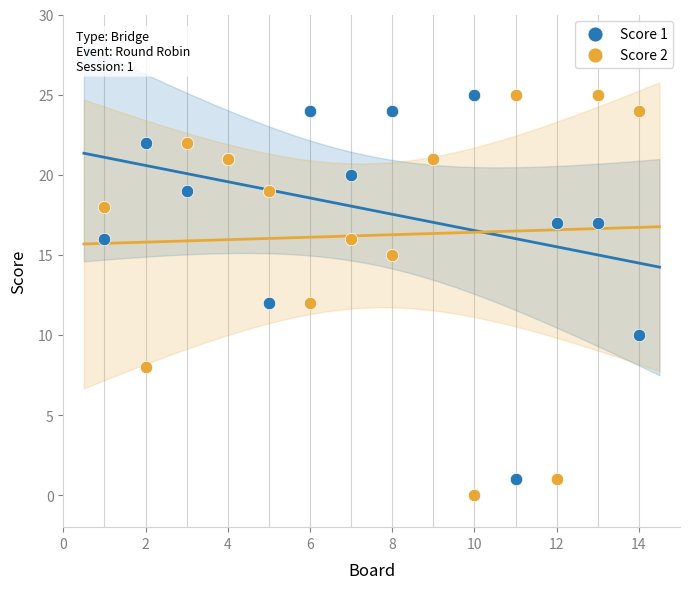

What are all the series names shown in the legend?

Score 1, Score 2